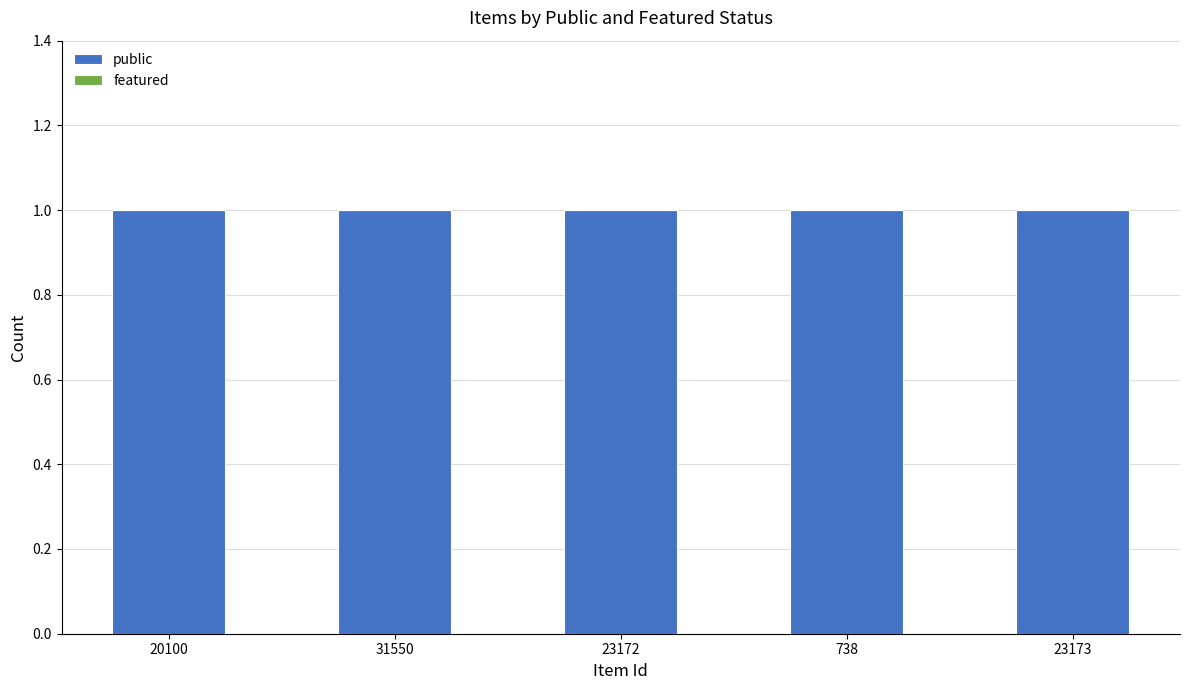

Reading right to left, list all the values displayed in this chart.

public: 23173=1	738=1	23172=1	31550=1	20100=1
featured: 23173=0	738=0	23172=0	31550=0	20100=0